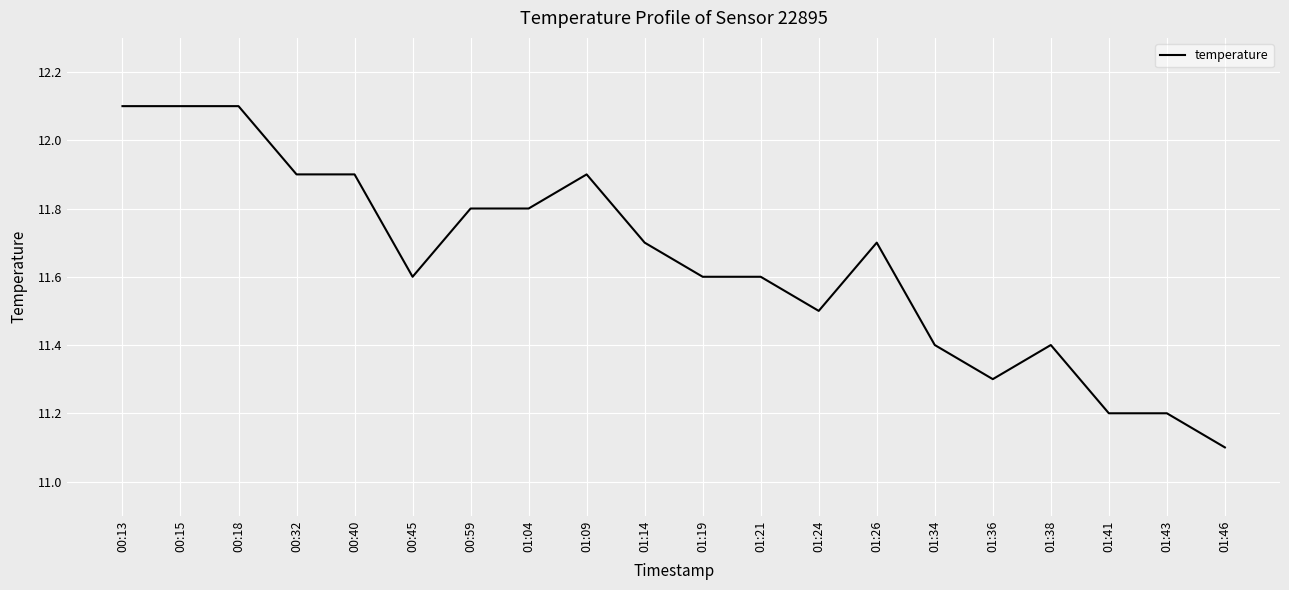

Reading left to right, transcribe all the data shown in this chart.

00:13=12.1	00:15=12.1	00:18=12.1	00:32=11.9	00:40=11.9	00:45=11.6	00:59=11.8	01:04=11.8	01:09=11.9	01:14=11.7	01:19=11.6	01:21=11.6	01:24=11.5	01:26=11.7	01:34=11.4	01:36=11.3	01:38=11.4	01:41=11.2	01:43=11.2	01:46=11.1